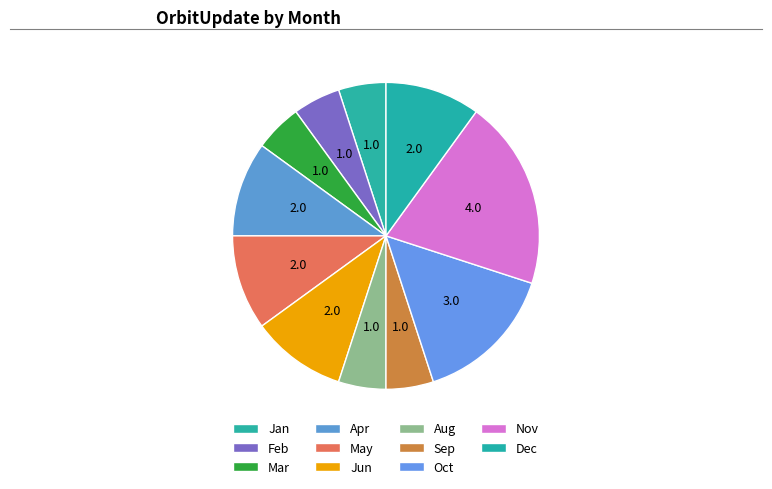

Count the number of slices in the pie.

11